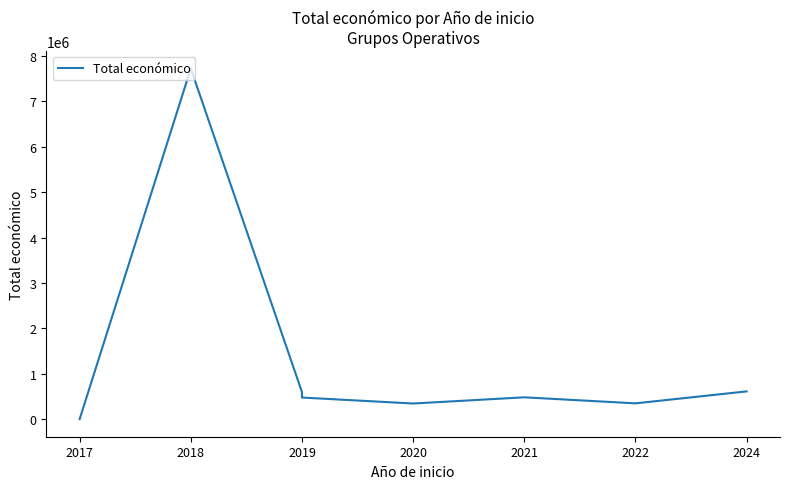

What is the difference between the values at 2019 and 2018?

7117185